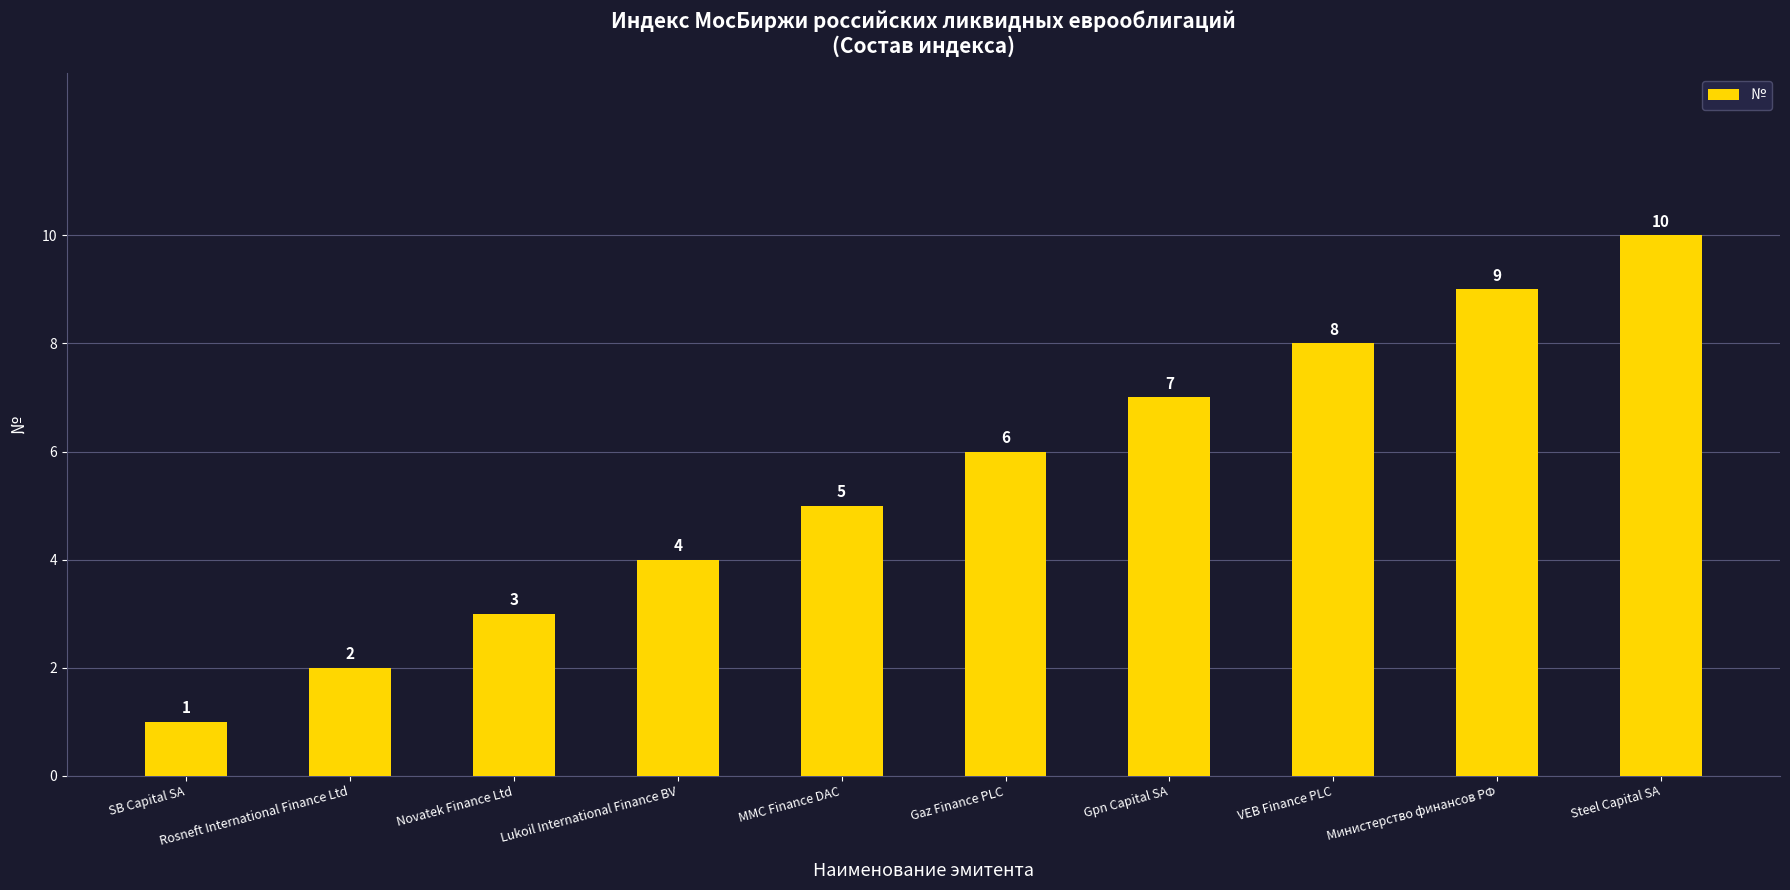

Reading left to right, list all the values displayed in this chart.

1	2	3	4	5	6	7	8	9	10